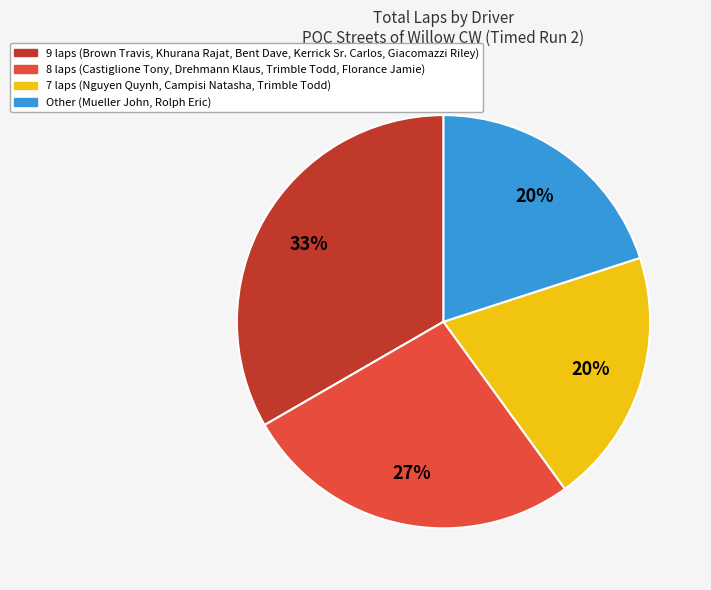

Is there any slice that represents more than half of the pie?

No